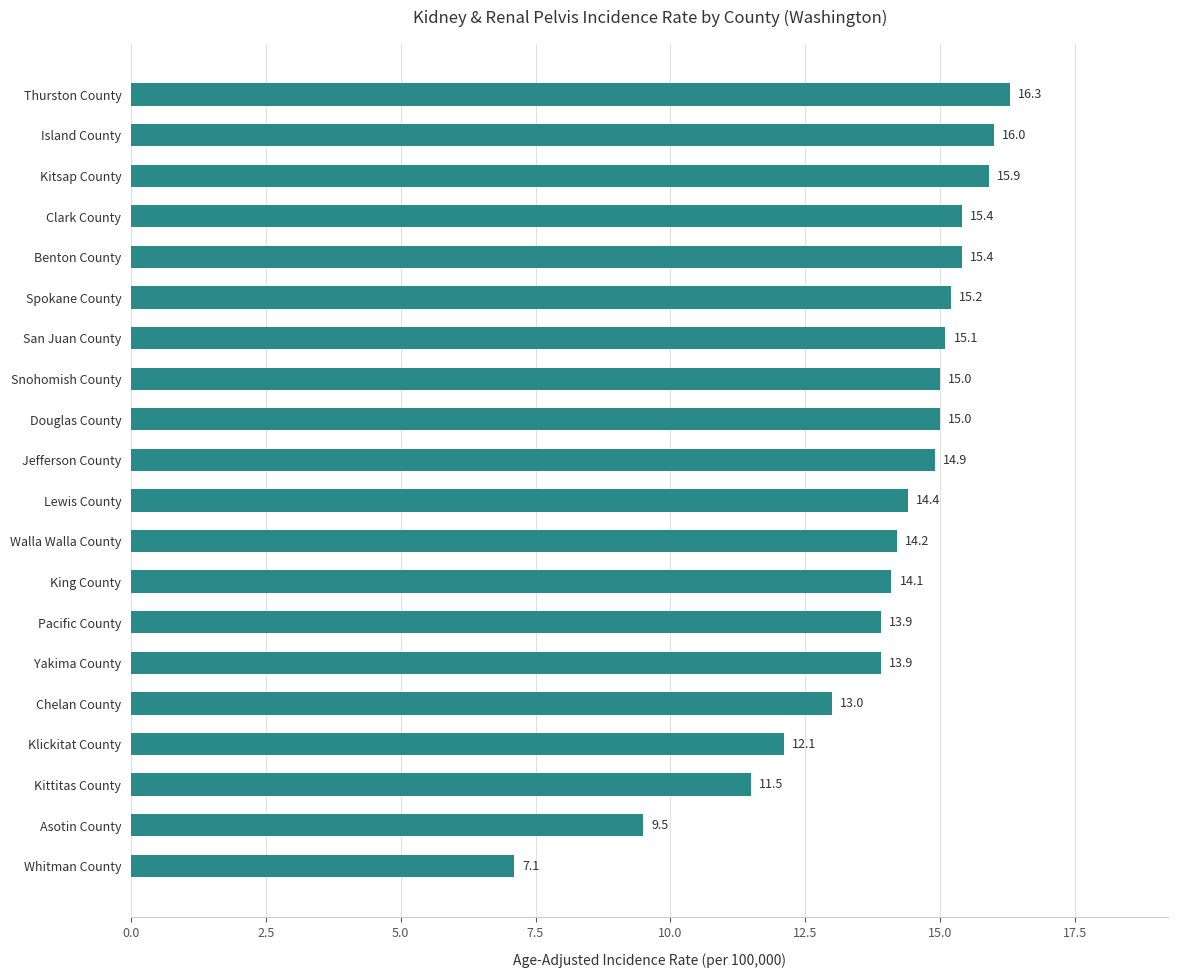

Reading top to bottom, transcribe all the data shown in this chart.

16.3	16.0	15.9	15.4	15.4	15.2	15.1	15.0	15.0	14.9	14.4	14.2	14.1	13.9	13.9	13.0	12.1	11.5	9.5	7.1